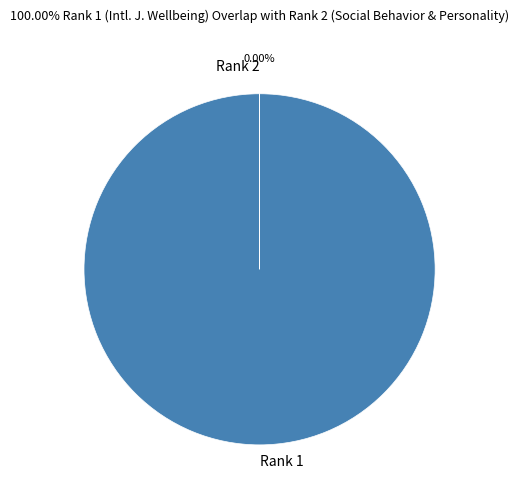

Is there a majority slice in this chart?

Yes